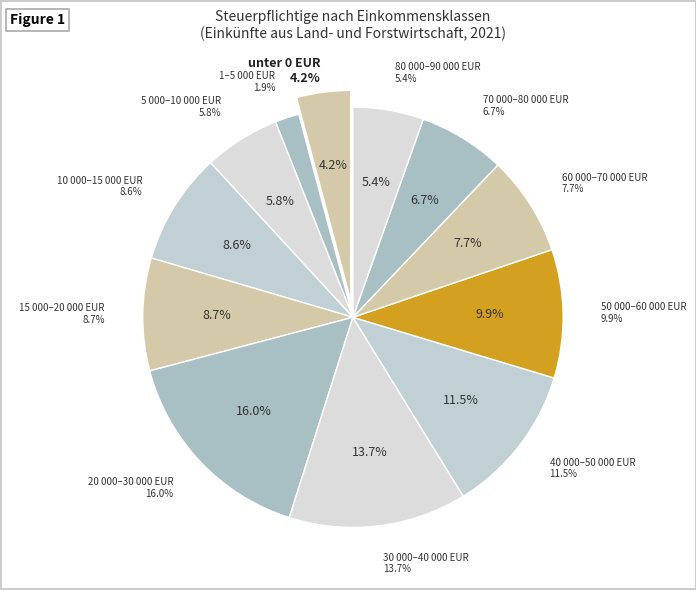

To the nearest percent, what portion does 30 000 bis unter 40 000 EUR represent?

14%